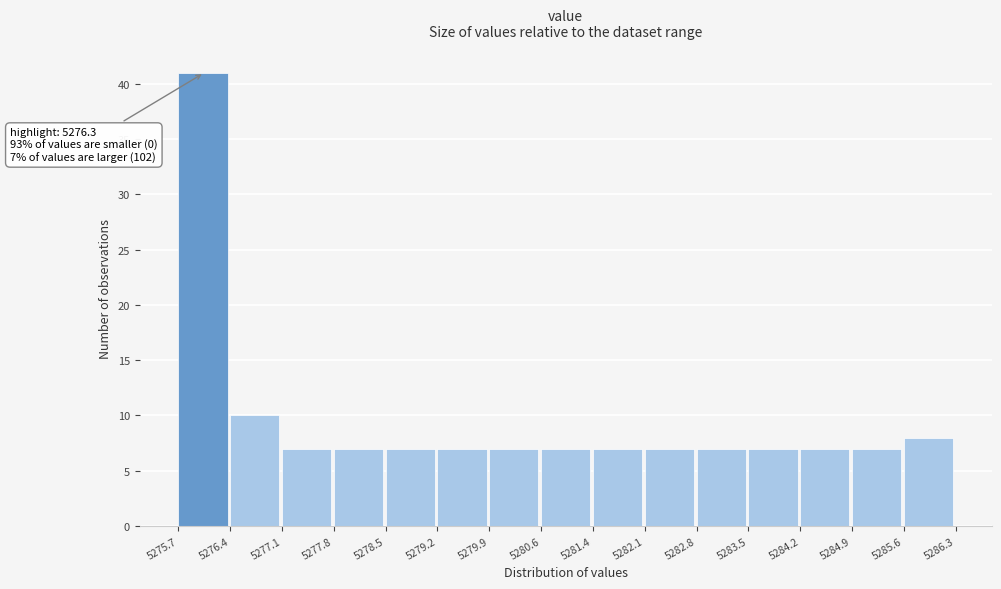

Which range on the x-axis has the tallest bar?

5275.7 to 5276.4